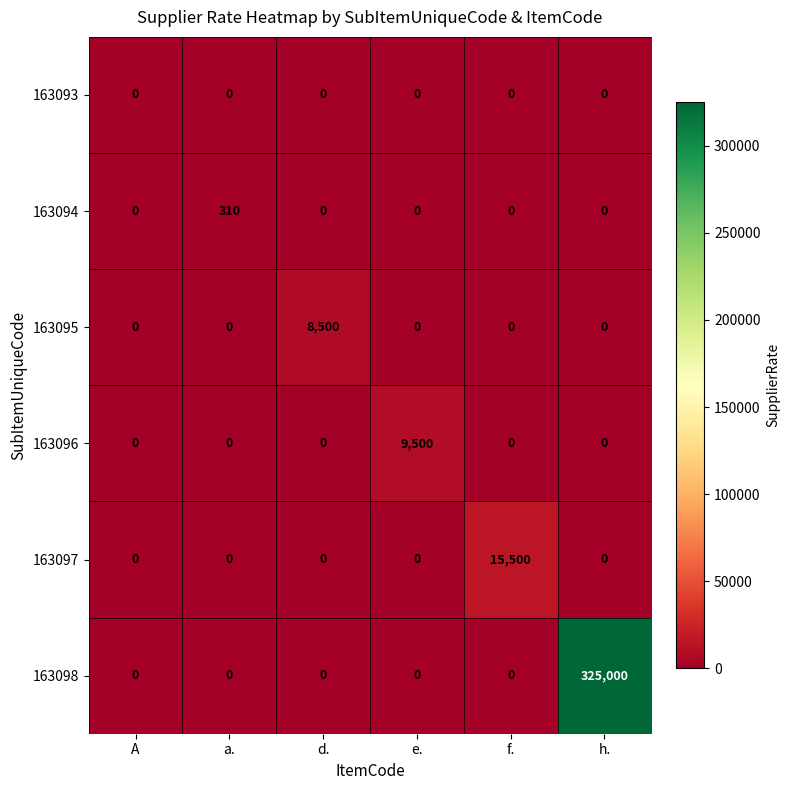

Rank the series by their maximum value, from lowest to highest.

163093, 163094, 163095, 163096, 163097, 163098